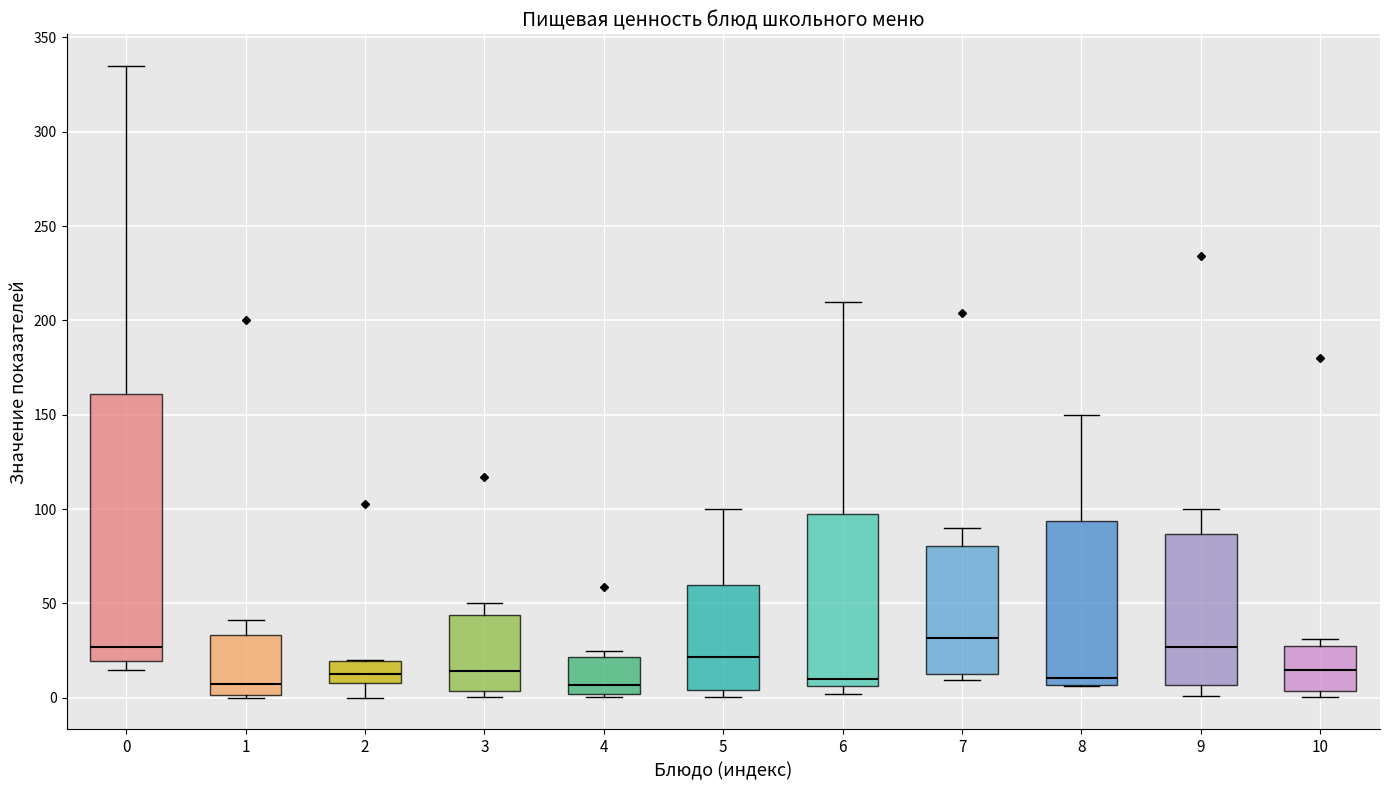

Reading left to right, read every box against the y-axis: the position of its median line, the range the box covers, and the ends of its whiskers. The values are not printed on the chart, so give them approximately, as read against the axis.

0: median 25, box 20 to 160, whiskers 15 to 335
1: median 10, box 0 to 35, whiskers 0 to 40
2: median 15, box 10 to 20, whiskers 0 to 20
3: median 15, box 5 to 45, whiskers 0 to 50
4: median 5, box 0 to 20, whiskers 0 to 25
5: median 20, box 5 to 60, whiskers 0 to 100
6: median 10, box 5 to 100, whiskers 0 to 210
7: median 30, box 15 to 80, whiskers 10 to 90
8: median 10, box 5 to 95, whiskers 5 to 150
9: median 25, box 5 to 85, whiskers 0 to 100
10: median 15, box 5 to 25, whiskers 0 to 30